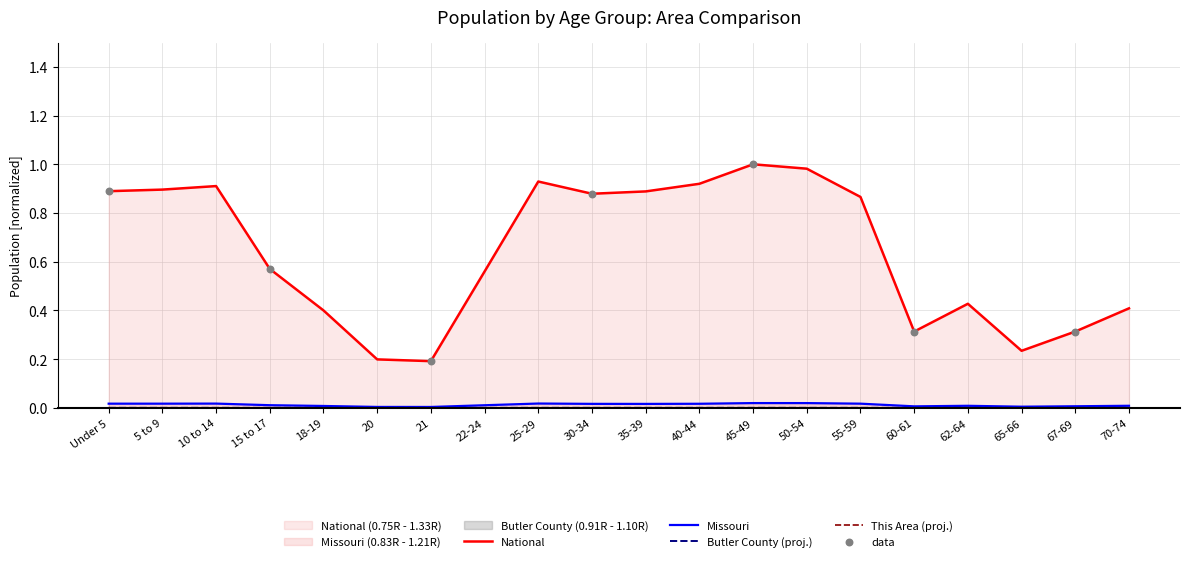

Is the value of Missouri at 21 greater than the value of This Area at 18-19?

Yes